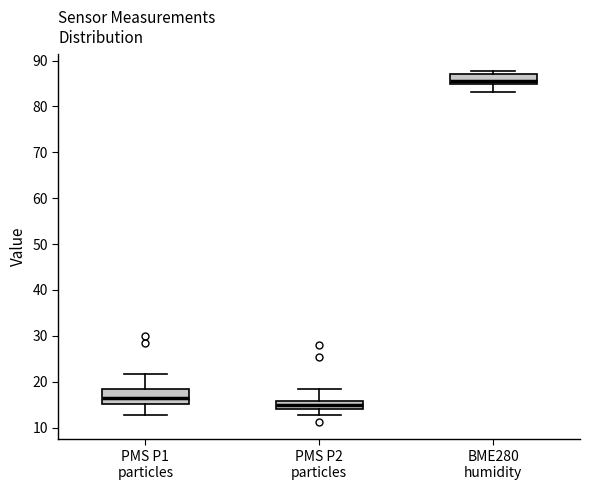

Reading left to right, read every box against the y-axis: the position of its median line, the range the box covers, and the ends of its whiskers. The values are not printed on the chart, so give them approximately, as read against the axis.

PMS P1 particles: median 16, box 15 to 19, whiskers 13 to 22
PMS P2 particles: median 15, box 14 to 16, whiskers 13 to 19
BME280 humidity: median 86, box 85 to 87, whiskers 83 to 88